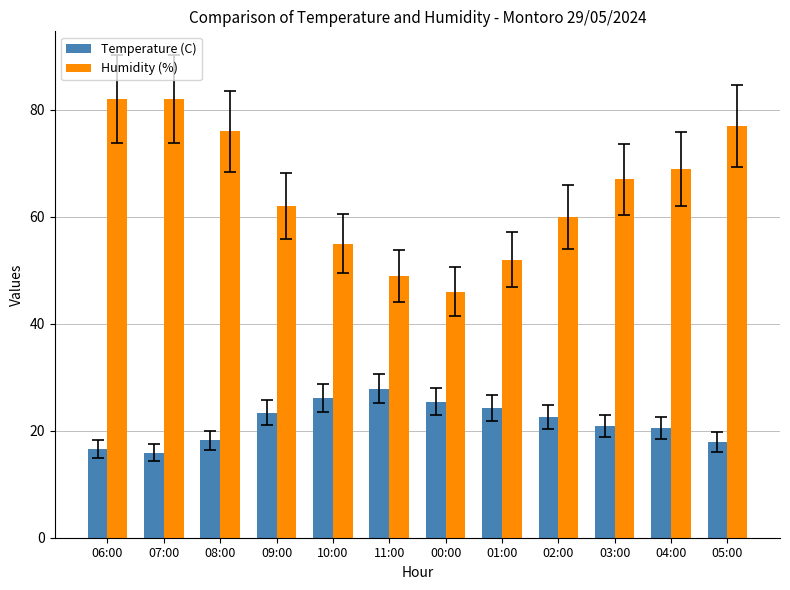

At 05:00, list the series in order from smallest to largest.

Temperature (C), Humidity (%)